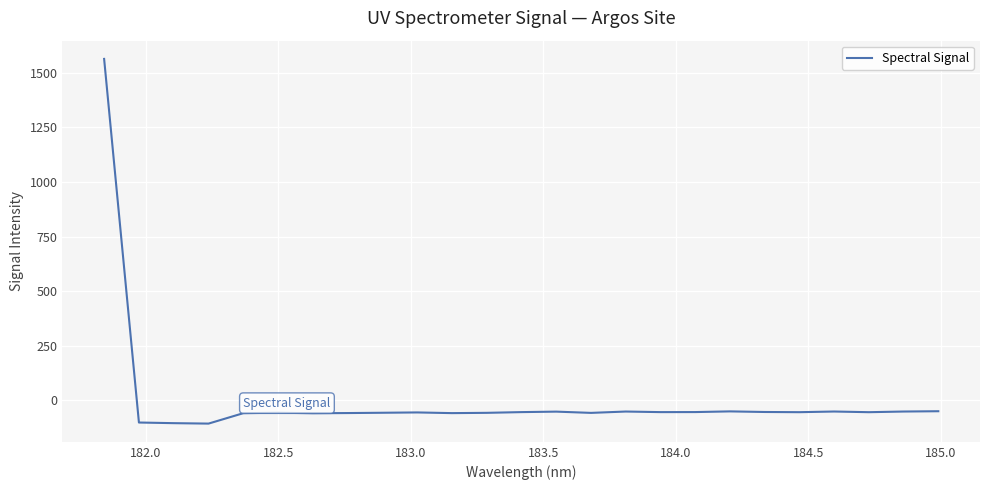

What is the difference between the maximum and minimum values?

1670.1